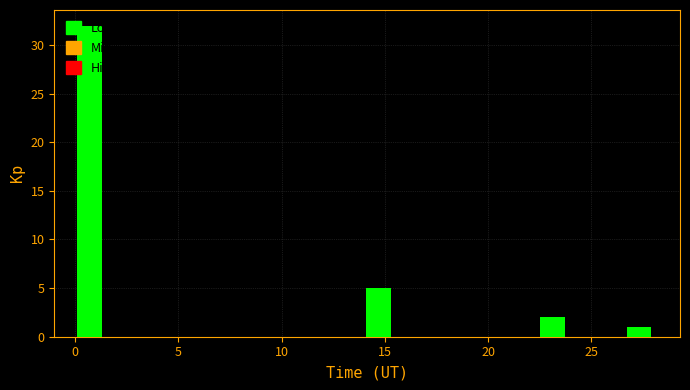

Around what value on the x-axis is the tallest bar? Give the approximate position of its centre, as read against the axis.

0.5